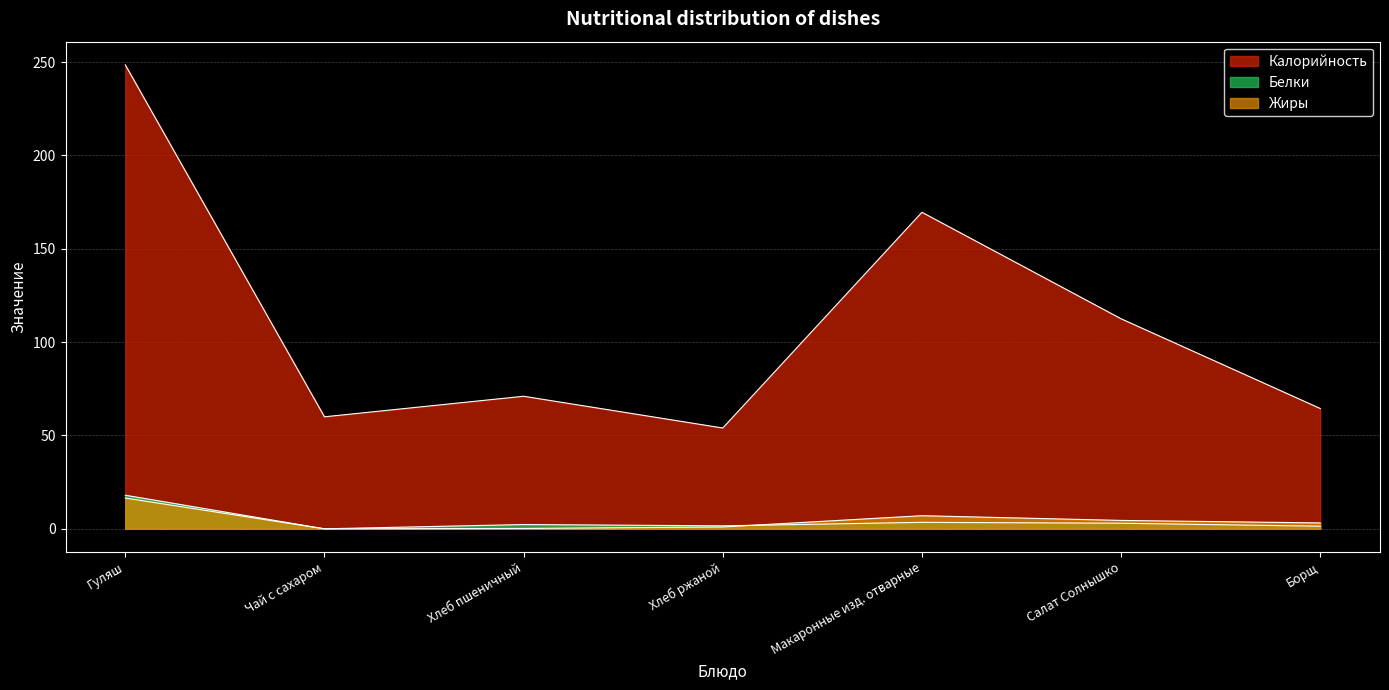

What is the label of the 5th point from the right?

Хлеб пшеничный